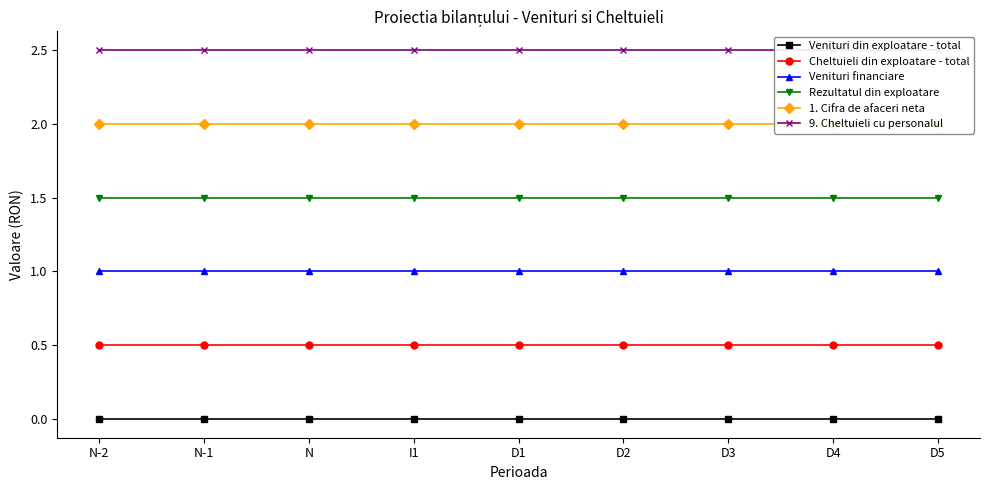

Which has a higher value, I1 or N?

I1